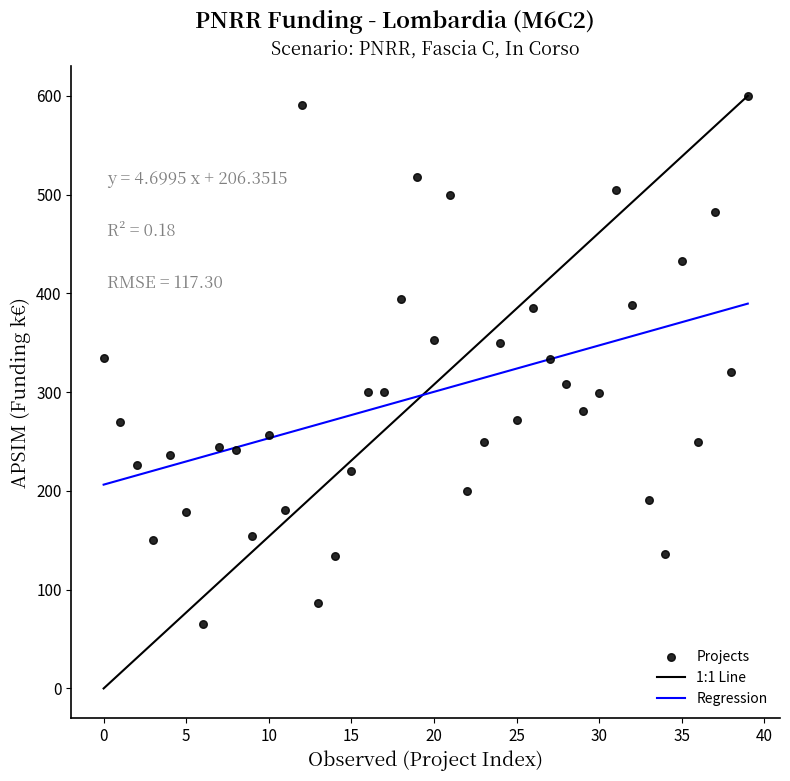

What is the range of Y values (max minus min)?

535.0